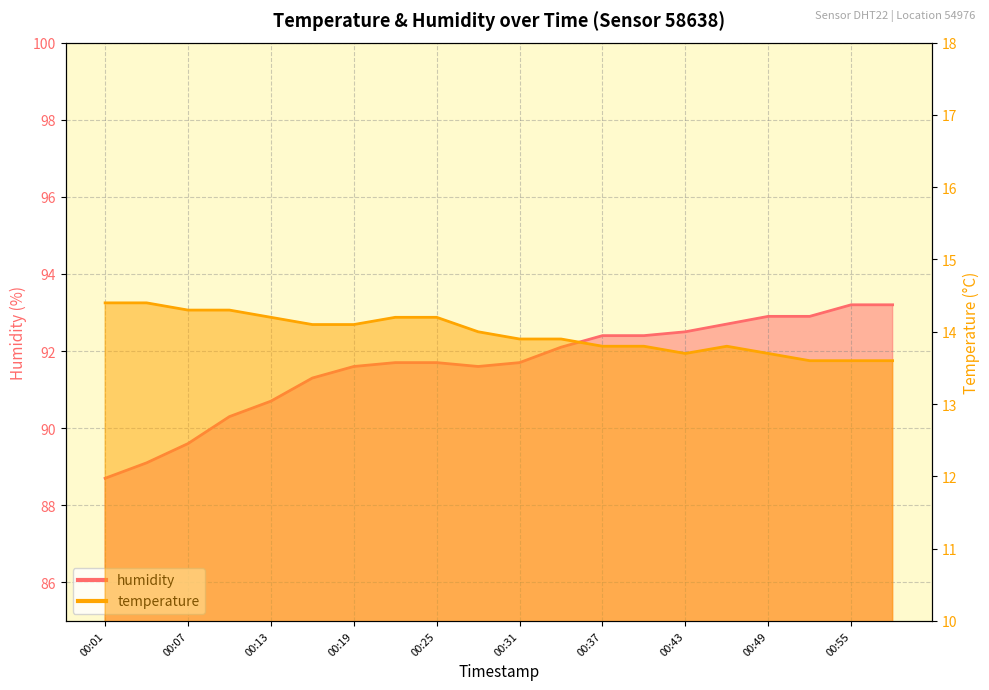

How many data points in humidity are less than 91?

5